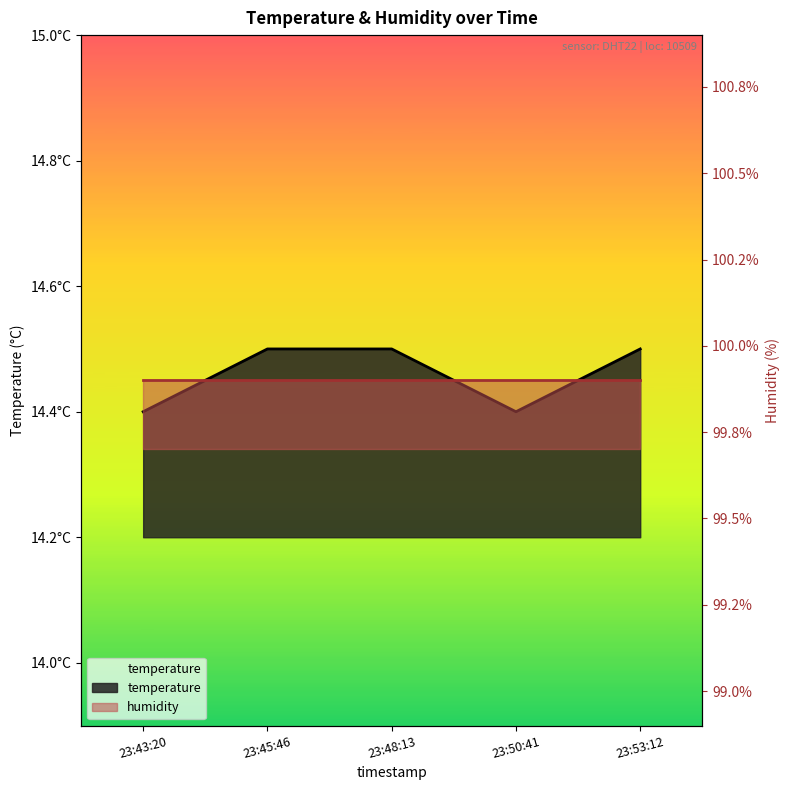

Where is the data nearest to the value 14?

23:43:20